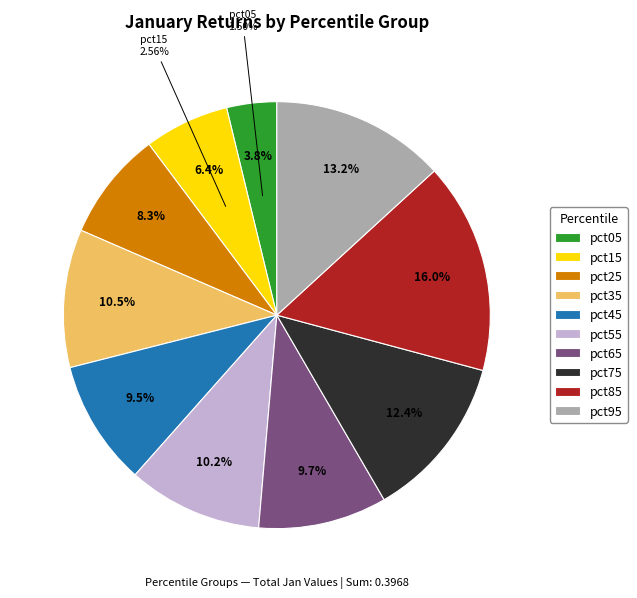

Between pct45 and pct85, which is larger?

pct85